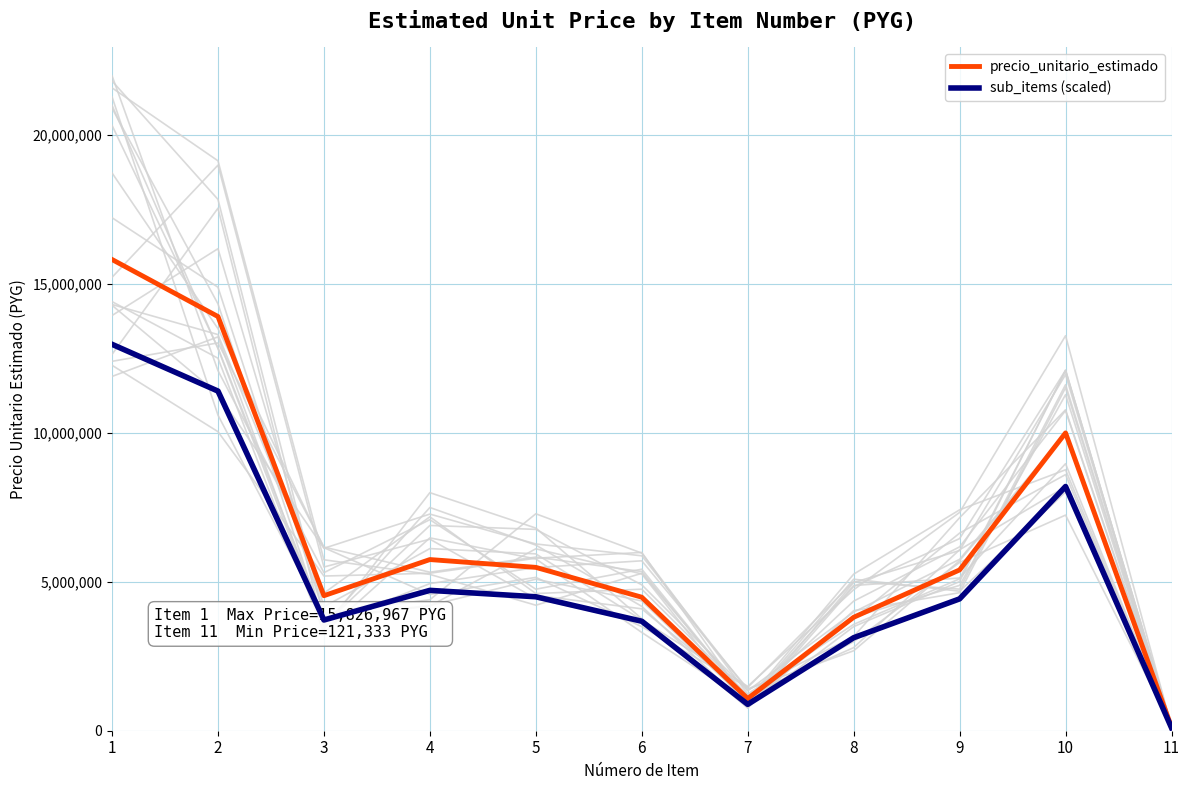

Between 7 and 9, which series saw the biggest shift?

precio_unitario_estimado